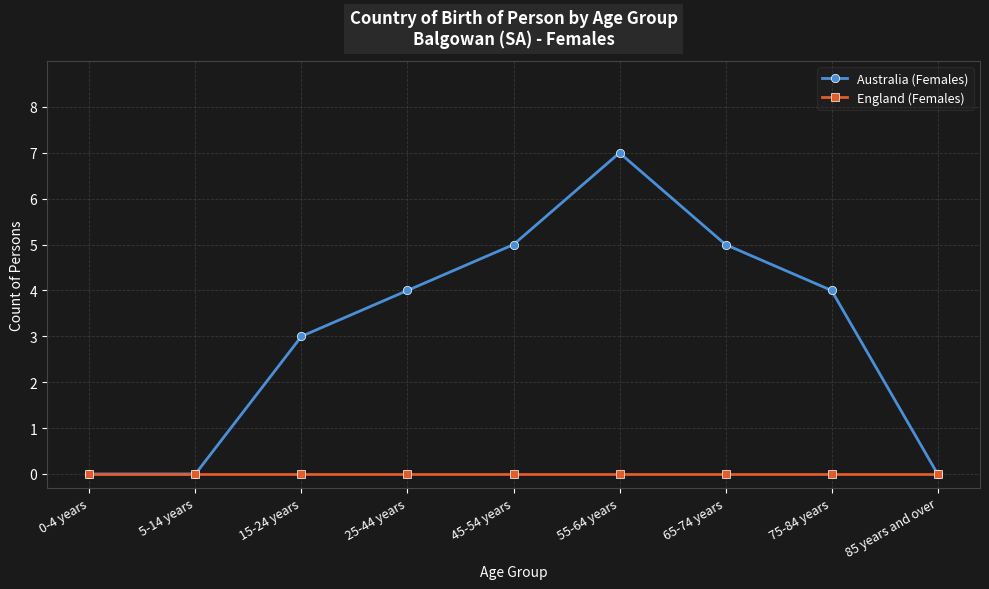

What is the label of the 9th point from the left?

85 years and over